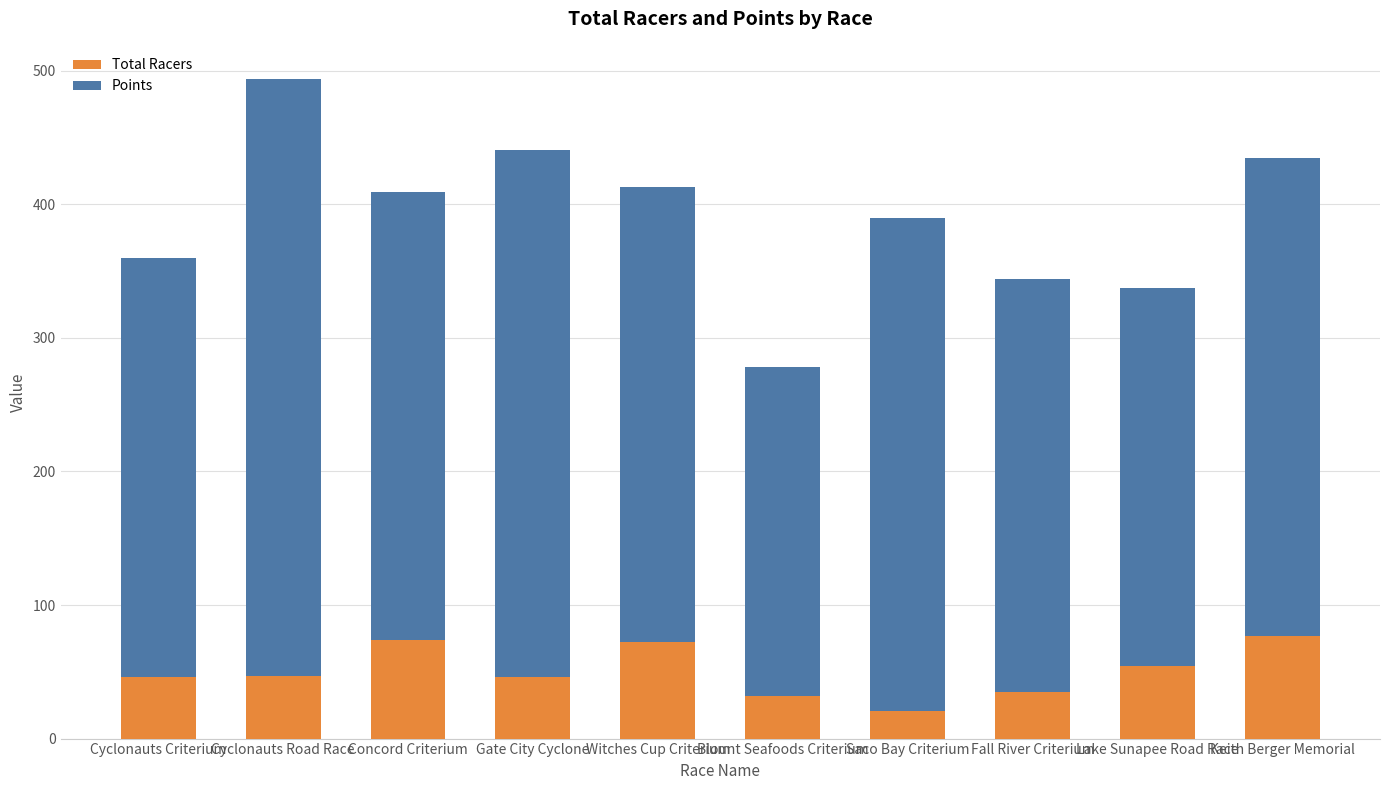

What is the approximate value of Total Racers at Blount Seafoods Criterium?

32.0